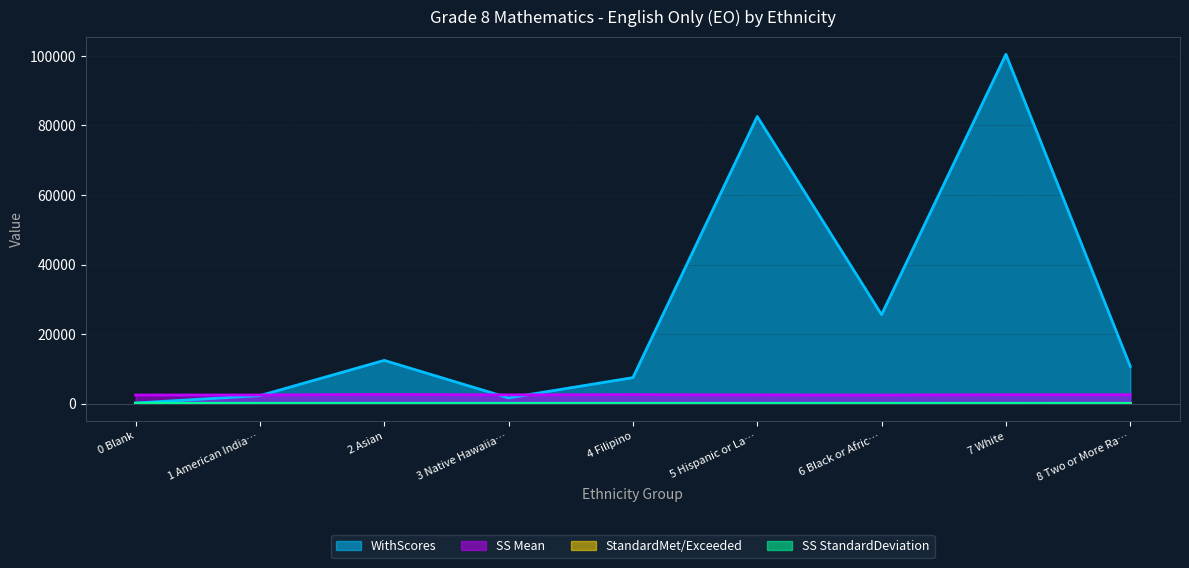

Which series has the largest range (max minus min)?

WithScores